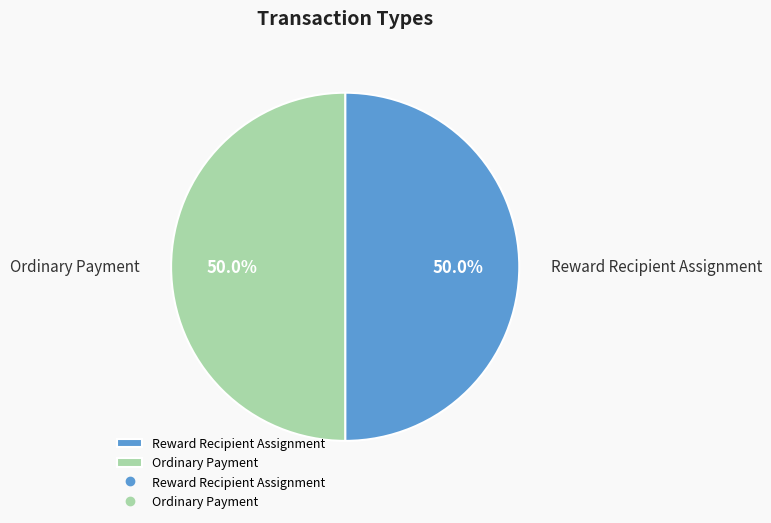

True or false: Ordinary Payment accounts for 50% of the total.

True